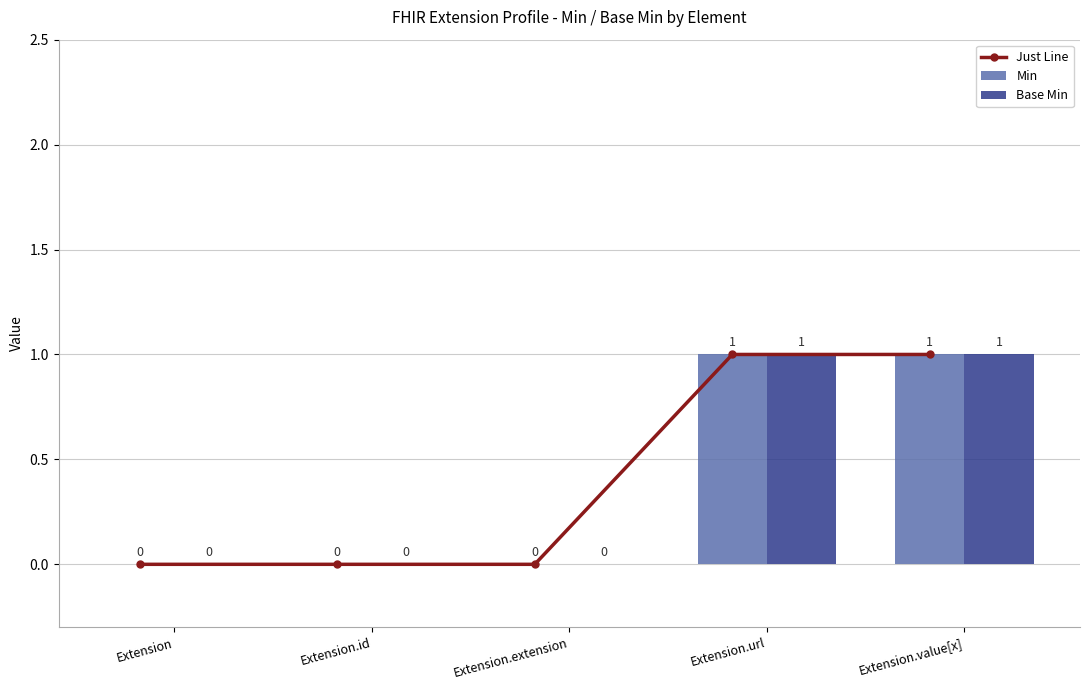

Reading left to right, list all the values displayed in this chart.

Just Line: Extension=0	Extension.id=0	Extension.extension=0	Extension.url=1	Extension.value[x]=1
Min: Extension=0	Extension.id=0	Extension.extension=0	Extension.url=1	Extension.value[x]=1
Base Min: Extension=0	Extension.id=0	Extension.extension=0	Extension.url=1	Extension.value[x]=1